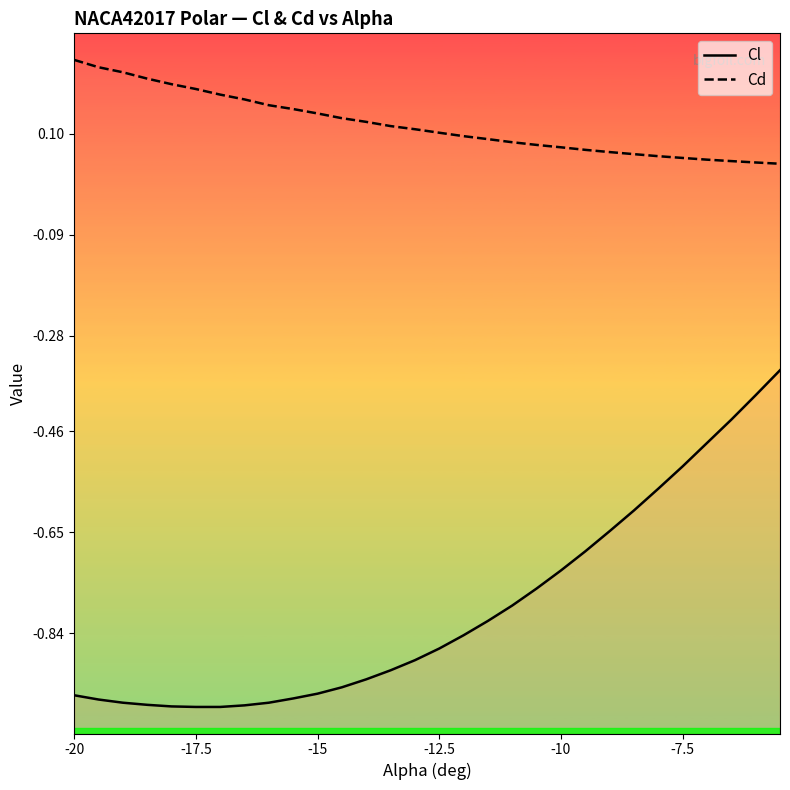

True or false: Cl has more than 0 points higher than both neighbors.

False